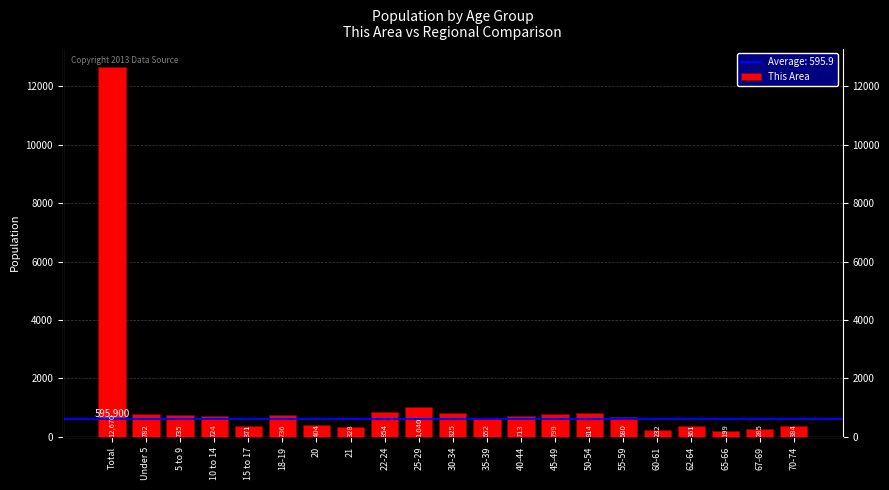

At which label is the value closest to 6434?

25-29